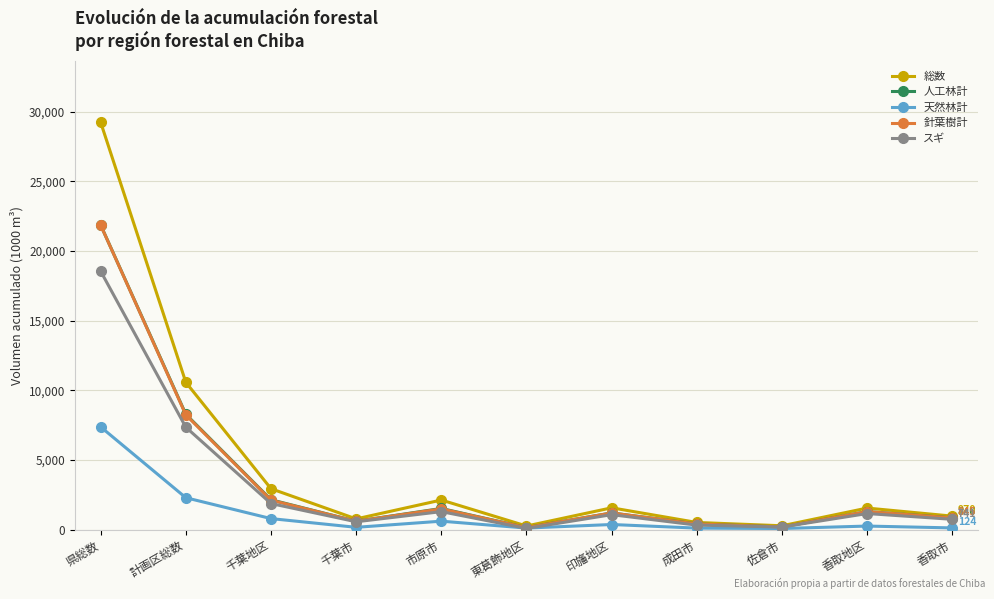

What is the difference between the second highest and second lowest values in the 人工林計 series?

8088